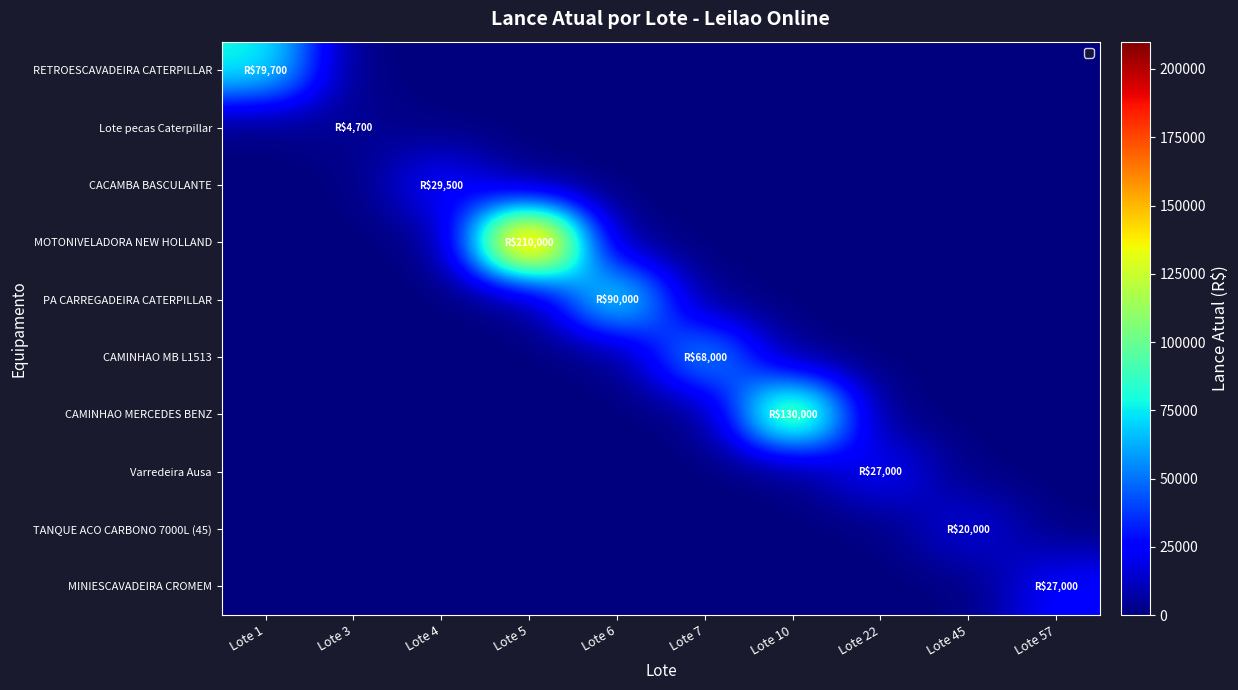

Reading left to right, what are all the values shown in this chart?

RETROESCAVADEIRA CATERPILLAR: Lote 1=79700	Lote 3=0	Lote 4=0	Lote 5=0	Lote 6=0	Lote 7=0	Lote 10=0	Lote 22=0	Lote 45=0	Lote 57=0
Lote pecas Caterpillar: Lote 1=0	Lote 3=4700	Lote 4=0	Lote 5=0	Lote 6=0	Lote 7=0	Lote 10=0	Lote 22=0	Lote 45=0	Lote 57=0
CACAMBA BASCULANTE: Lote 1=0	Lote 3=0	Lote 4=29500	Lote 5=0	Lote 6=0	Lote 7=0	Lote 10=0	Lote 22=0	Lote 45=0	Lote 57=0
MOTONIVELADORA NEW HOLLAND: Lote 1=0	Lote 3=0	Lote 4=0	Lote 5=210000	Lote 6=0	Lote 7=0	Lote 10=0	Lote 22=0	Lote 45=0	Lote 57=0
PA CARREGADEIRA CATERPILLAR: Lote 1=0	Lote 3=0	Lote 4=0	Lote 5=0	Lote 6=90000	Lote 7=0	Lote 10=0	Lote 22=0	Lote 45=0	Lote 57=0
CAMINHAO MB L1513: Lote 1=0	Lote 3=0	Lote 4=0	Lote 5=0	Lote 6=0	Lote 7=68000	Lote 10=0	Lote 22=0	Lote 45=0	Lote 57=0
CAMINHAO MERCEDES BENZ: Lote 1=0	Lote 3=0	Lote 4=0	Lote 5=0	Lote 6=0	Lote 7=0	Lote 10=130000	Lote 22=0	Lote 45=0	Lote 57=0
Varredeira Ausa: Lote 1=0	Lote 3=0	Lote 4=0	Lote 5=0	Lote 6=0	Lote 7=0	Lote 10=0	Lote 22=27000	Lote 45=0	Lote 57=0
TANQUE ACO CARBONO 7000L (45): Lote 1=0	Lote 3=0	Lote 4=0	Lote 5=0	Lote 6=0	Lote 7=0	Lote 10=0	Lote 22=0	Lote 45=20000	Lote 57=0
MINIESCAVADEIRA CROMEM: Lote 1=0	Lote 3=0	Lote 4=0	Lote 5=0	Lote 6=0	Lote 7=0	Lote 10=0	Lote 22=0	Lote 45=0	Lote 57=27000